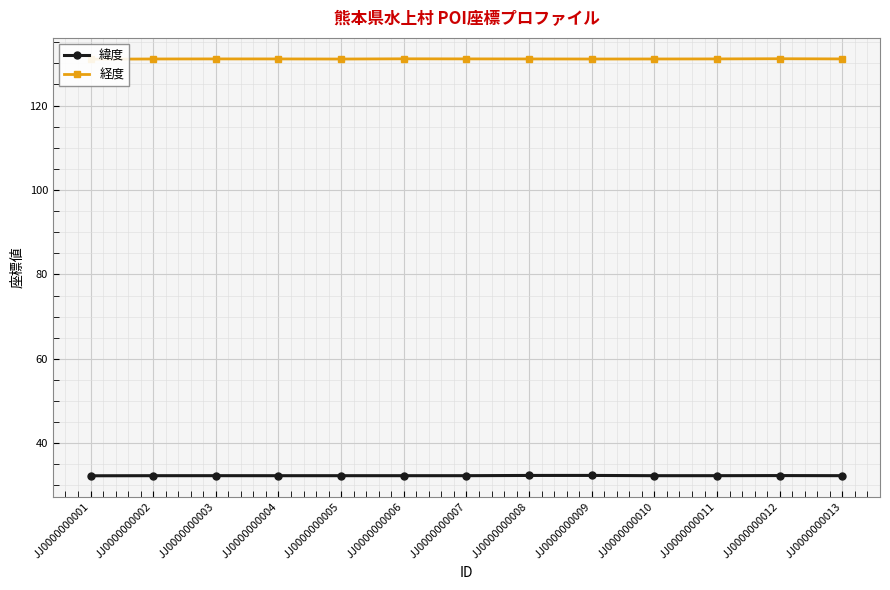

Which series has the largest range (max minus min)?

経度